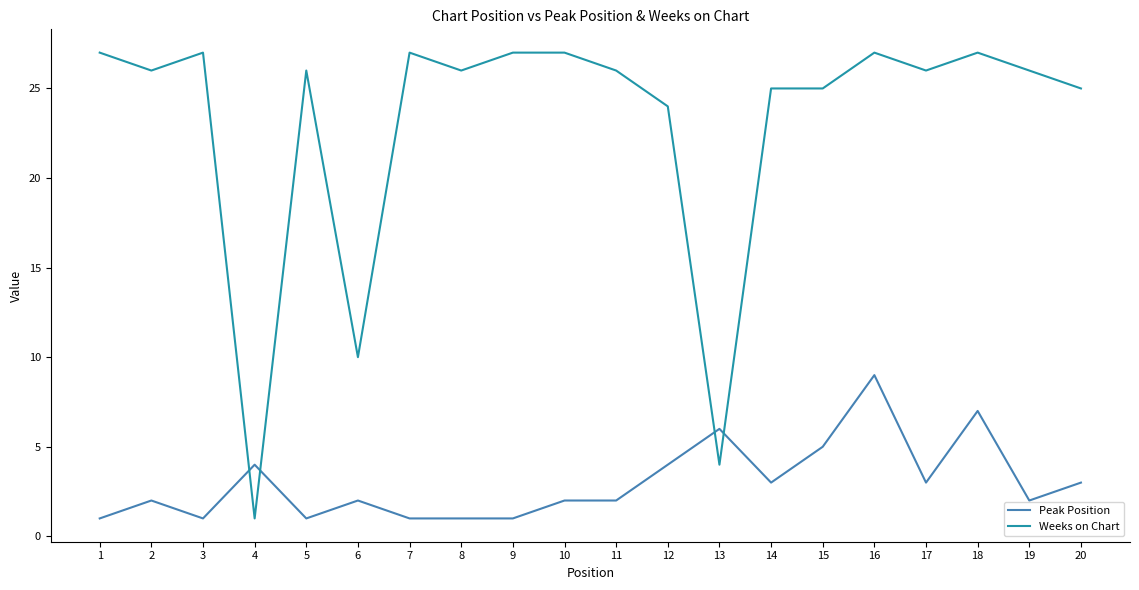

What is the greatest value displayed?

27